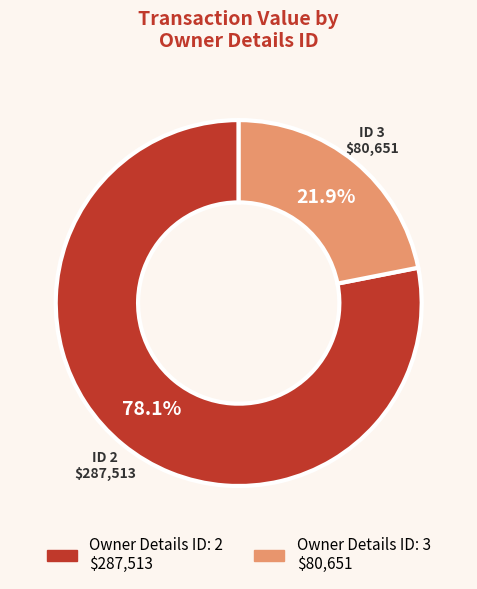

Does any single category account for the majority?

Yes